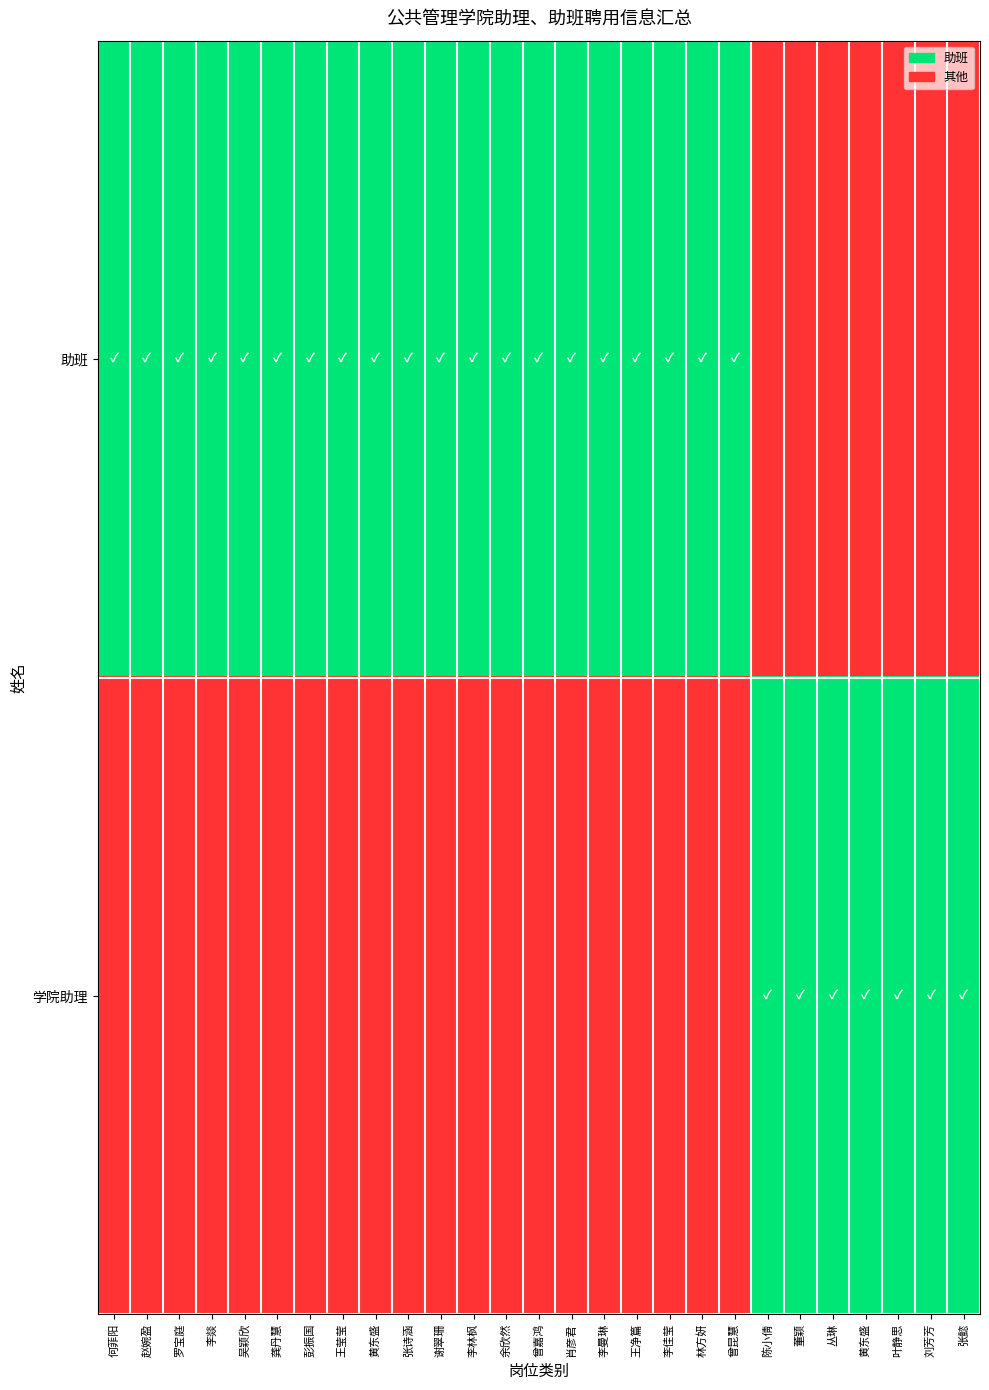

What is the total value across all series at 黄东盛?

1